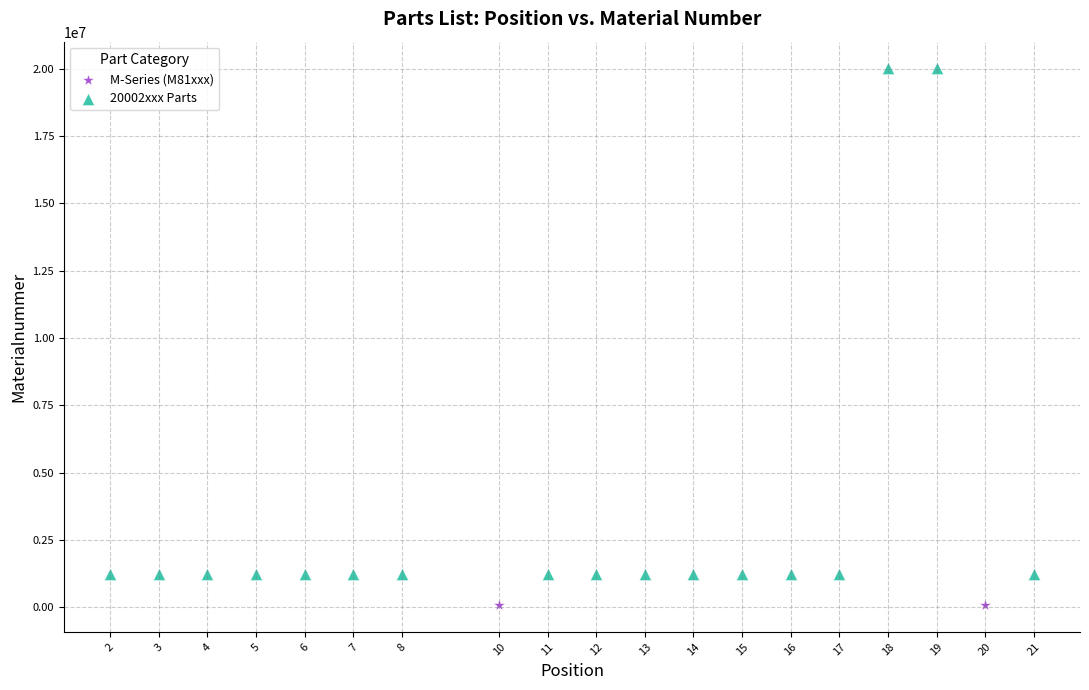

Which series contains the highest Y value?

20002xxx Parts